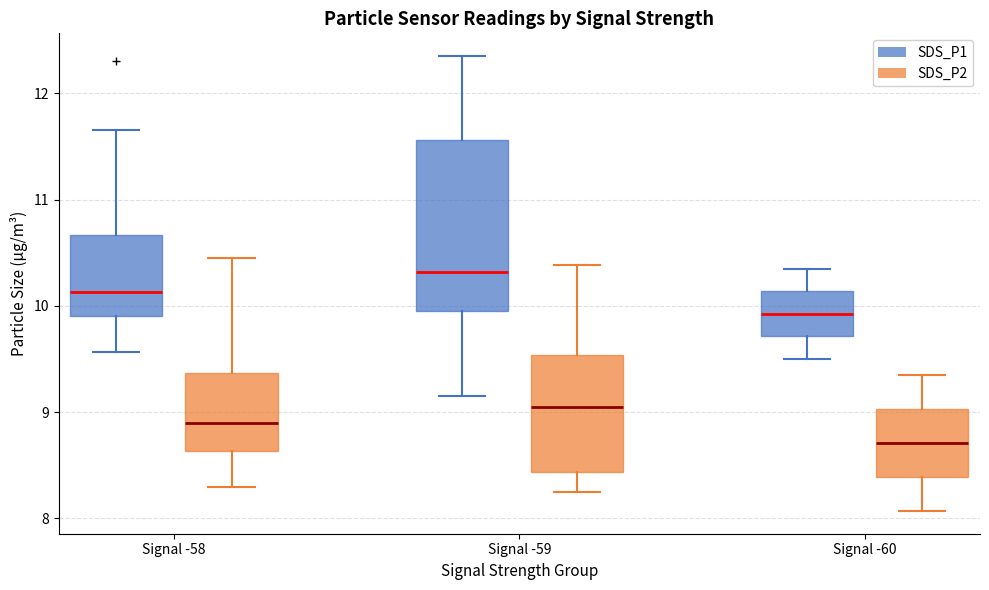

Which box has the lowest median line?

Signal -60 (SDS_P2)